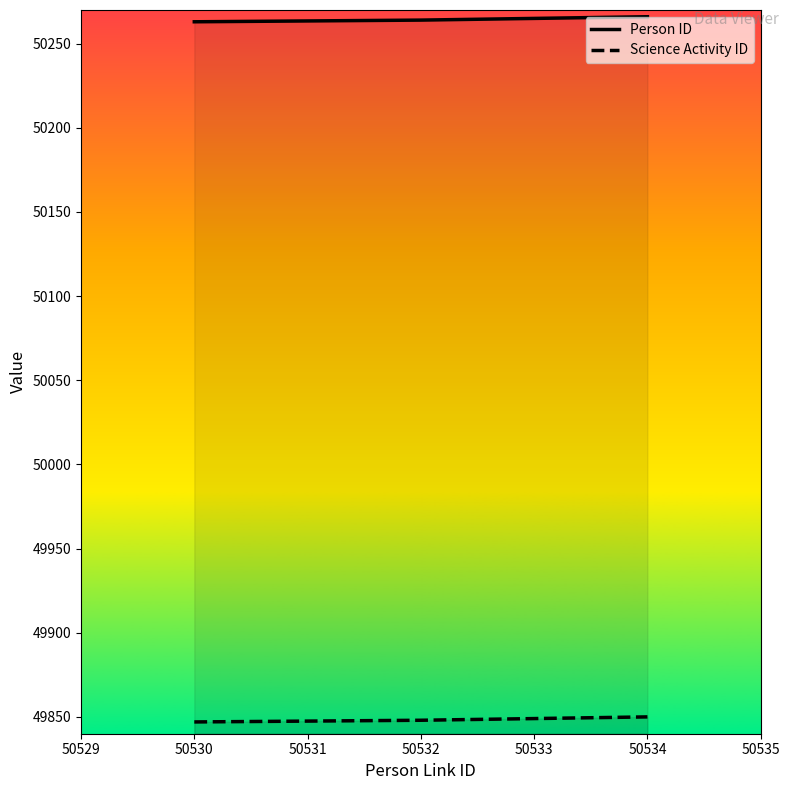

At 50530, list the series in order from smallest to largest.

Science Activity ID, Person ID